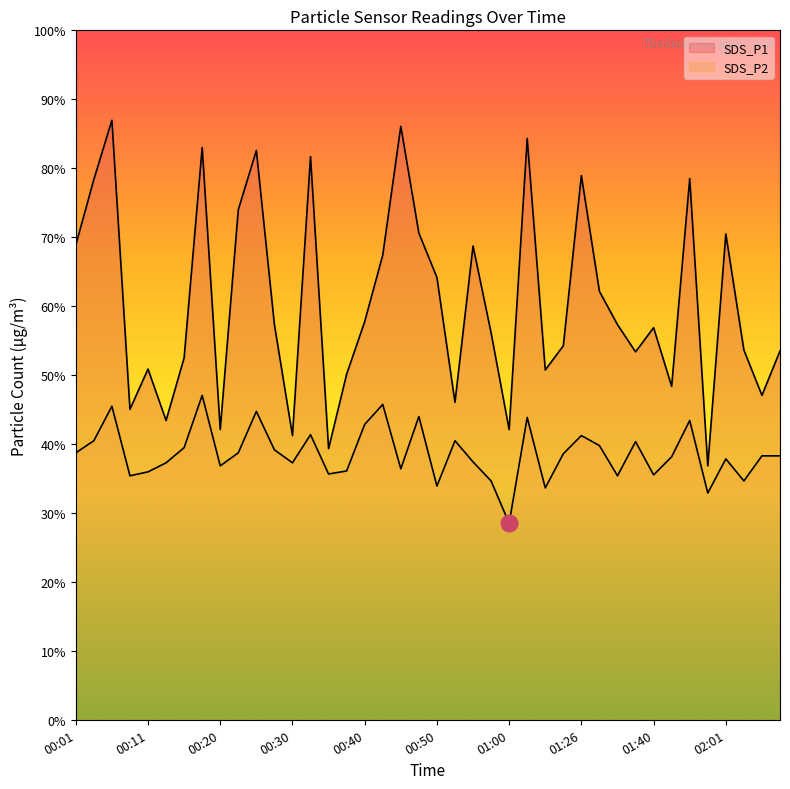

The value of SDS_P2 at 00:43 is 10.4. True or false?

True